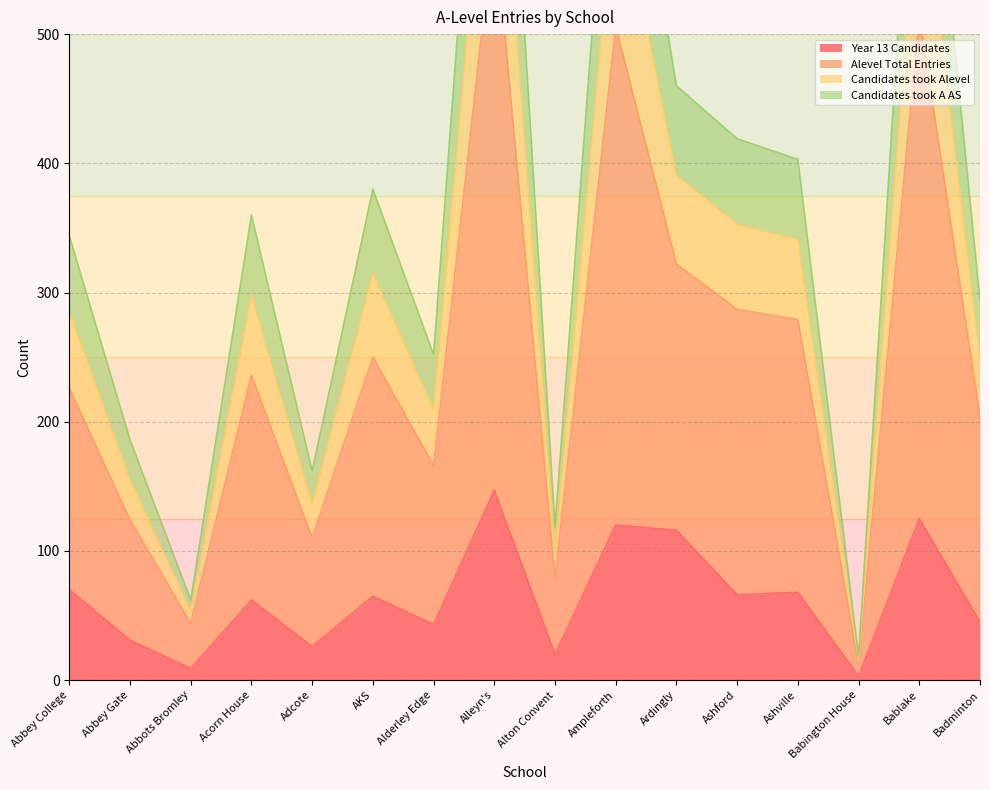

At which category does Alevel_Total_Entries reach its first local valley?

Abbots Bromley